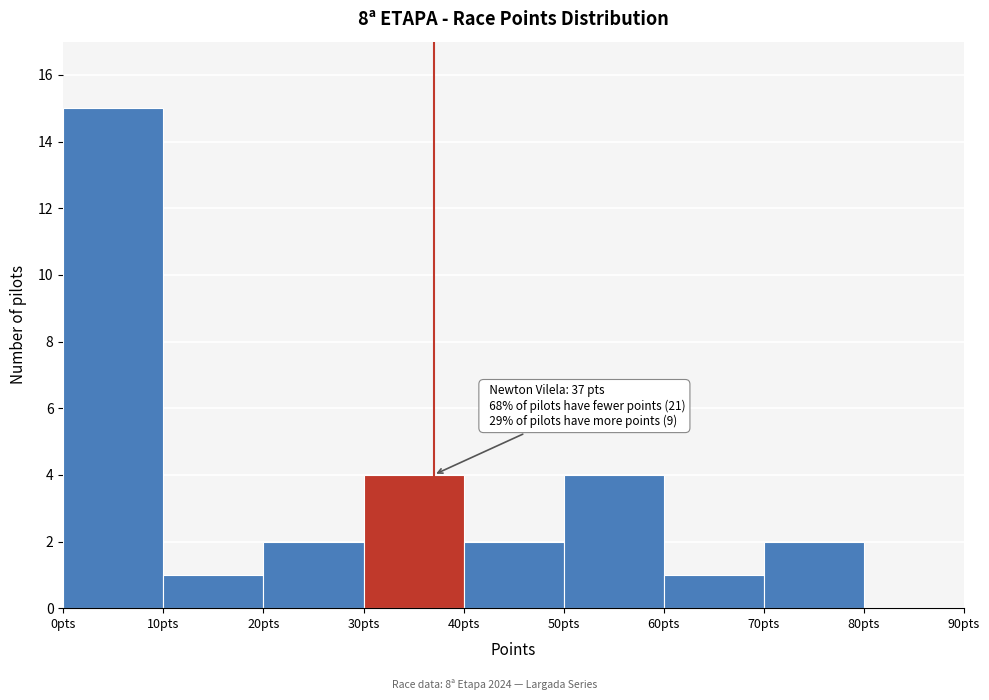

Over which range of the x-axis is the bar tallest?

0 to 10